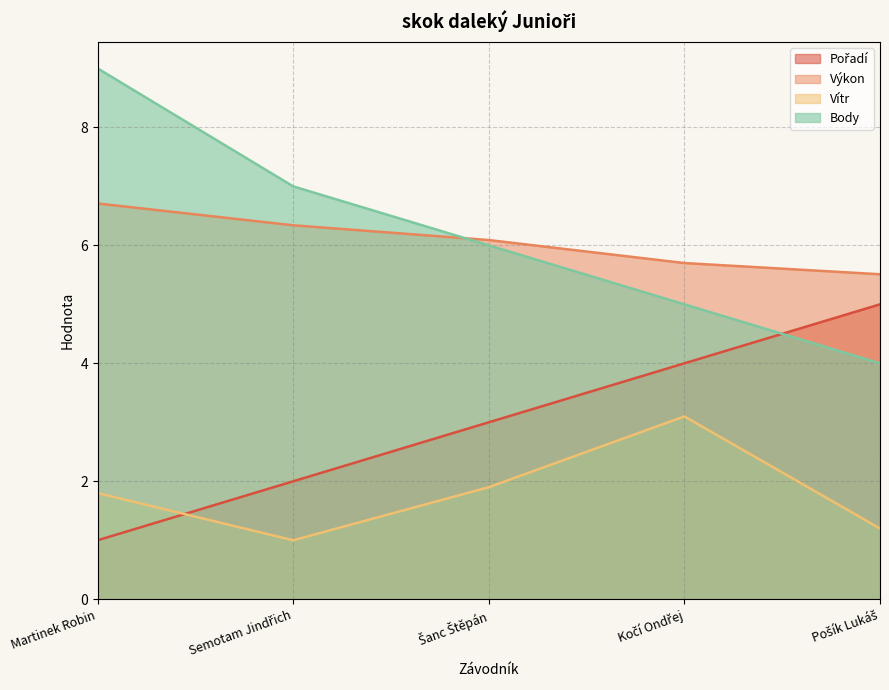

What is the spread (max minus min) of values at Pošík Lukáš?

4.3